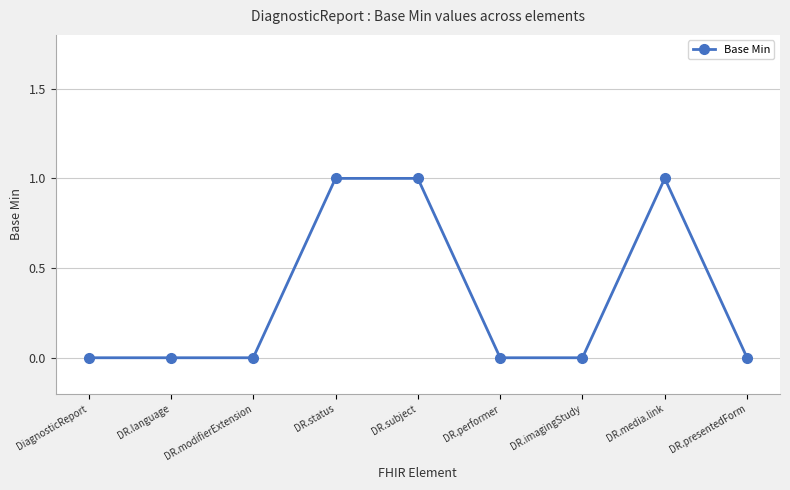

Reading left to right, transcribe all the data shown in this chart.

0	0	0	1	1	0	0	1	0